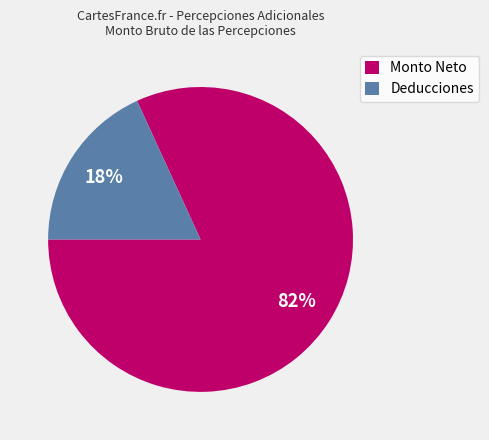

To the nearest percent, what percentage of the pie is Deducciones?

18%